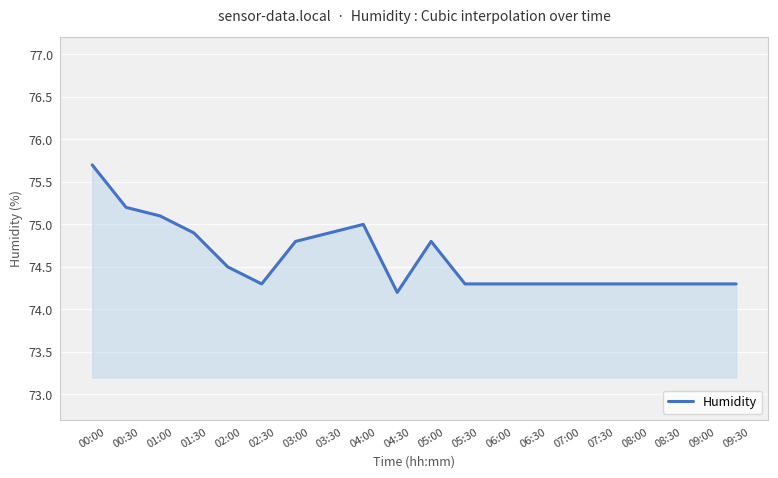

What position from the right is 01:00?

18